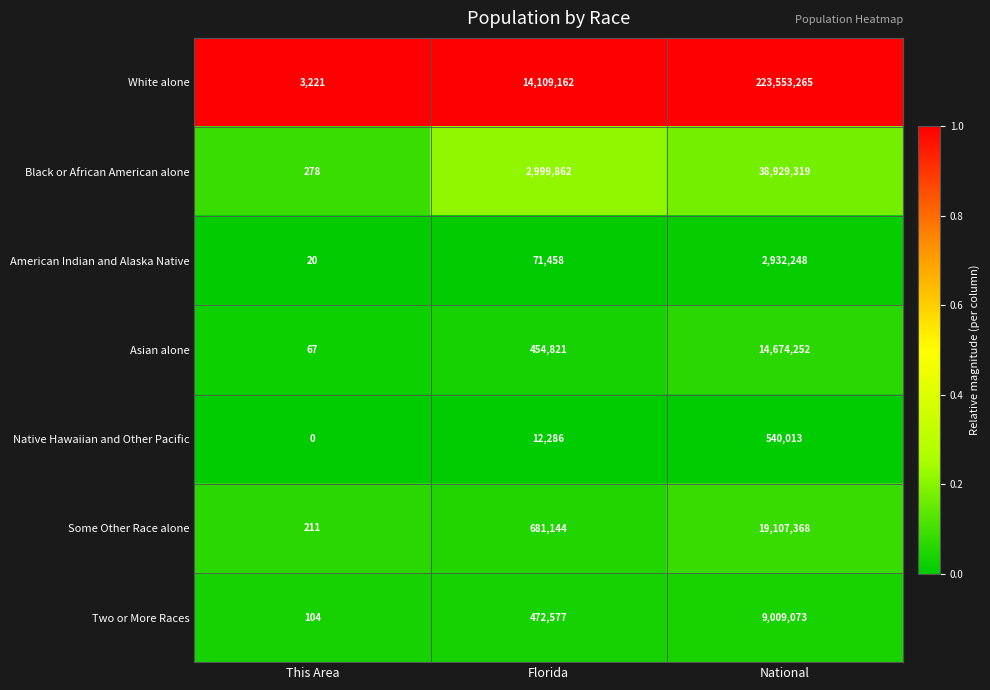

Is it true that Some Other Race alone equals 19107368 at National?

True